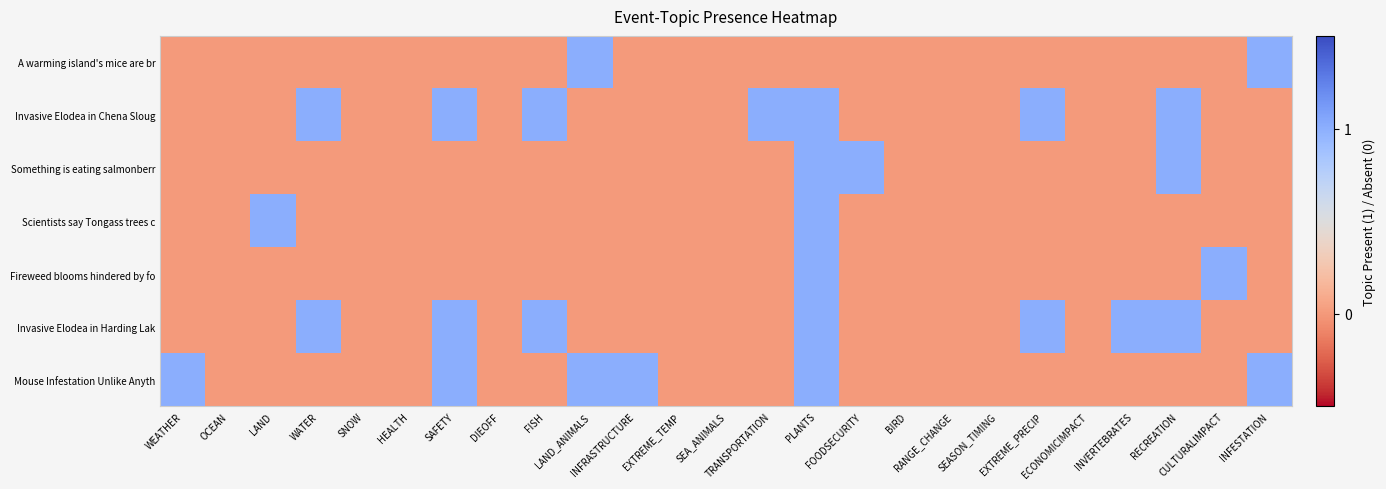

Reading right to left, extract all data points from this chart.

A warming island's mice are br: INFESTATION=1	CULTURALIMPACT=0	RECREATION=0	INVERTEBRATES=0	ECONOMICIMPACT=0	EXTREME_PRECIP=0	SEASON_TIMING=0	RANGE_CHANGE=0	BIRD=0	FOODSECURITY=0	PLANTS=0	TRANSPORTATION=0	SEA_ANIMALS=0	EXTREME_TEMP=0	INFRASTRUCTURE=0	LAND_ANIMALS=1	FISH=0	DIEOFF=0	SAFETY=0	HEALTH=0	SNOW=0	WATER=0	LAND=0	OCEAN=0	WEATHER=0
Invasive Elodea in Chena Sloug: INFESTATION=0	CULTURALIMPACT=0	RECREATION=1	INVERTEBRATES=0	ECONOMICIMPACT=0	EXTREME_PRECIP=1	SEASON_TIMING=0	RANGE_CHANGE=0	BIRD=0	FOODSECURITY=0	PLANTS=1	TRANSPORTATION=1	SEA_ANIMALS=0	EXTREME_TEMP=0	INFRASTRUCTURE=0	LAND_ANIMALS=0	FISH=1	DIEOFF=0	SAFETY=1	HEALTH=0	SNOW=0	WATER=1	LAND=0	OCEAN=0	WEATHER=0
Something is eating salmonberr: INFESTATION=0	CULTURALIMPACT=0	RECREATION=1	INVERTEBRATES=0	ECONOMICIMPACT=0	EXTREME_PRECIP=0	SEASON_TIMING=0	RANGE_CHANGE=0	BIRD=0	FOODSECURITY=1	PLANTS=1	TRANSPORTATION=0	SEA_ANIMALS=0	EXTREME_TEMP=0	INFRASTRUCTURE=0	LAND_ANIMALS=0	FISH=0	DIEOFF=0	SAFETY=0	HEALTH=0	SNOW=0	WATER=0	LAND=0	OCEAN=0	WEATHER=0
Scientists say Tongass trees c: INFESTATION=0	CULTURALIMPACT=0	RECREATION=0	INVERTEBRATES=0	ECONOMICIMPACT=0	EXTREME_PRECIP=0	SEASON_TIMING=0	RANGE_CHANGE=0	BIRD=0	FOODSECURITY=0	PLANTS=1	TRANSPORTATION=0	SEA_ANIMALS=0	EXTREME_TEMP=0	INFRASTRUCTURE=0	LAND_ANIMALS=0	FISH=0	DIEOFF=0	SAFETY=0	HEALTH=0	SNOW=0	WATER=0	LAND=1	OCEAN=0	WEATHER=0
Fireweed blooms hindered by fo: INFESTATION=0	CULTURALIMPACT=1	RECREATION=0	INVERTEBRATES=0	ECONOMICIMPACT=0	EXTREME_PRECIP=0	SEASON_TIMING=0	RANGE_CHANGE=0	BIRD=0	FOODSECURITY=0	PLANTS=1	TRANSPORTATION=0	SEA_ANIMALS=0	EXTREME_TEMP=0	INFRASTRUCTURE=0	LAND_ANIMALS=0	FISH=0	DIEOFF=0	SAFETY=0	HEALTH=0	SNOW=0	WATER=0	LAND=0	OCEAN=0	WEATHER=0
Invasive Elodea in Harding Lak: INFESTATION=0	CULTURALIMPACT=0	RECREATION=1	INVERTEBRATES=1	ECONOMICIMPACT=0	EXTREME_PRECIP=1	SEASON_TIMING=0	RANGE_CHANGE=0	BIRD=0	FOODSECURITY=0	PLANTS=1	TRANSPORTATION=0	SEA_ANIMALS=0	EXTREME_TEMP=0	INFRASTRUCTURE=0	LAND_ANIMALS=0	FISH=1	DIEOFF=0	SAFETY=1	HEALTH=0	SNOW=0	WATER=1	LAND=0	OCEAN=0	WEATHER=0
Mouse Infestation Unlike Anyth: INFESTATION=1	CULTURALIMPACT=0	RECREATION=0	INVERTEBRATES=0	ECONOMICIMPACT=0	EXTREME_PRECIP=0	SEASON_TIMING=0	RANGE_CHANGE=0	BIRD=0	FOODSECURITY=0	PLANTS=1	TRANSPORTATION=0	SEA_ANIMALS=0	EXTREME_TEMP=0	INFRASTRUCTURE=1	LAND_ANIMALS=1	FISH=0	DIEOFF=0	SAFETY=1	HEALTH=0	SNOW=0	WATER=0	LAND=0	OCEAN=0	WEATHER=1